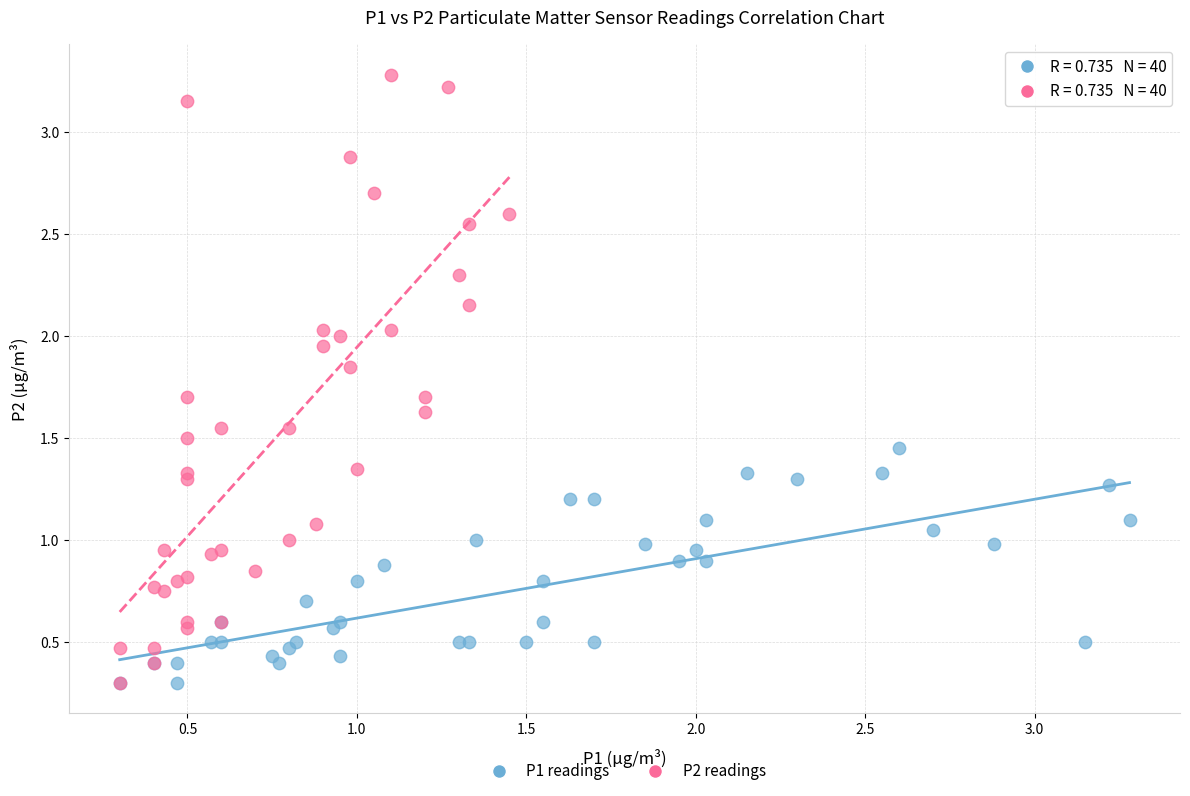

Which series has the largest Y range (max minus min)?

P2 readings